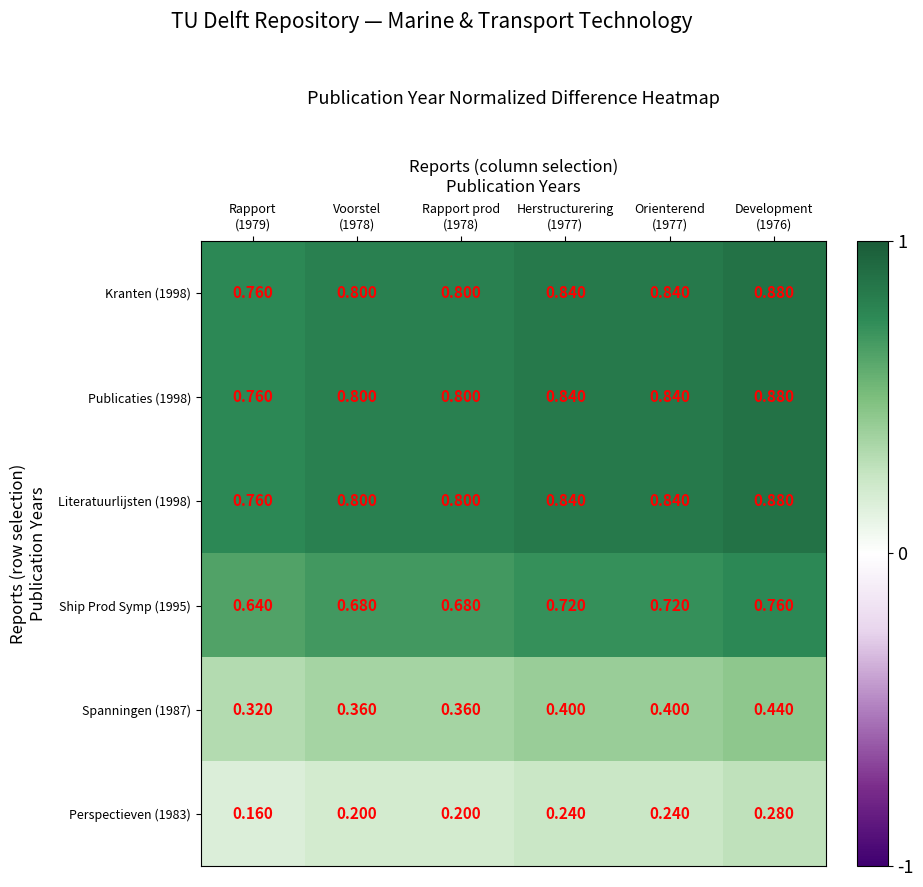

What is the total value across all series at Orienterend
(1977)?

3.9